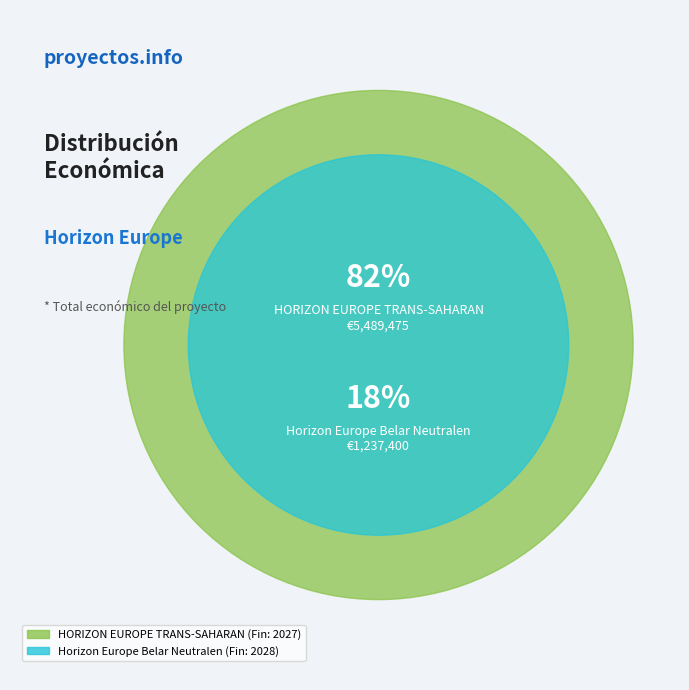

To the nearest percent, what percentage of the pie is Horizon Europe Belar Neutralen?

18%